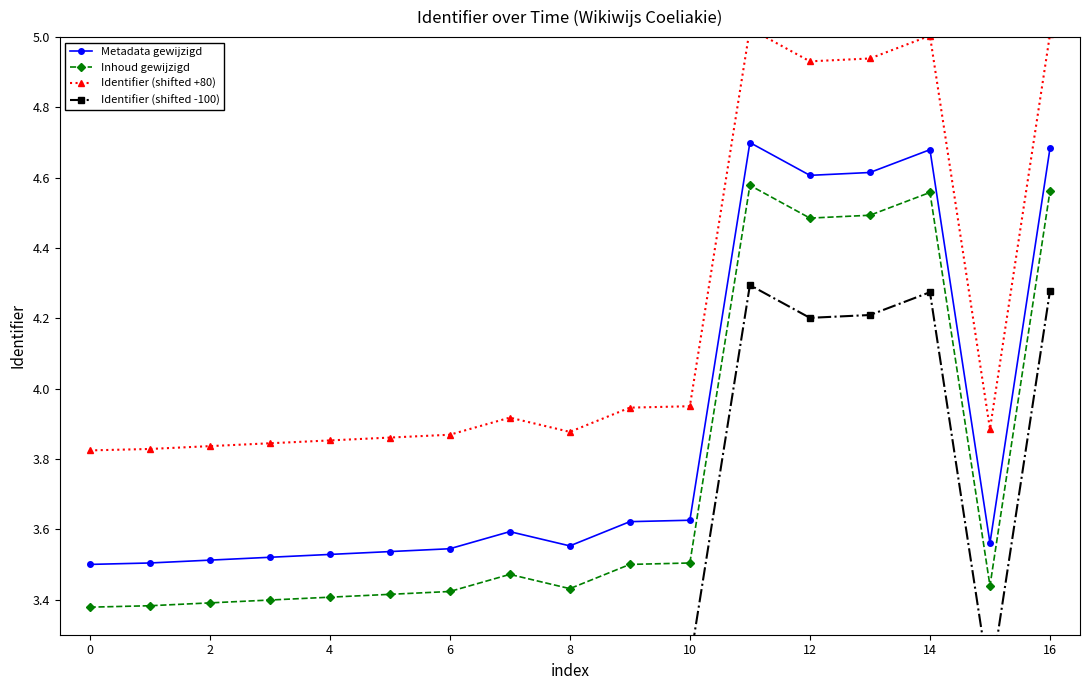

What is the minimum value for Metadata gewijzigd?

3.5